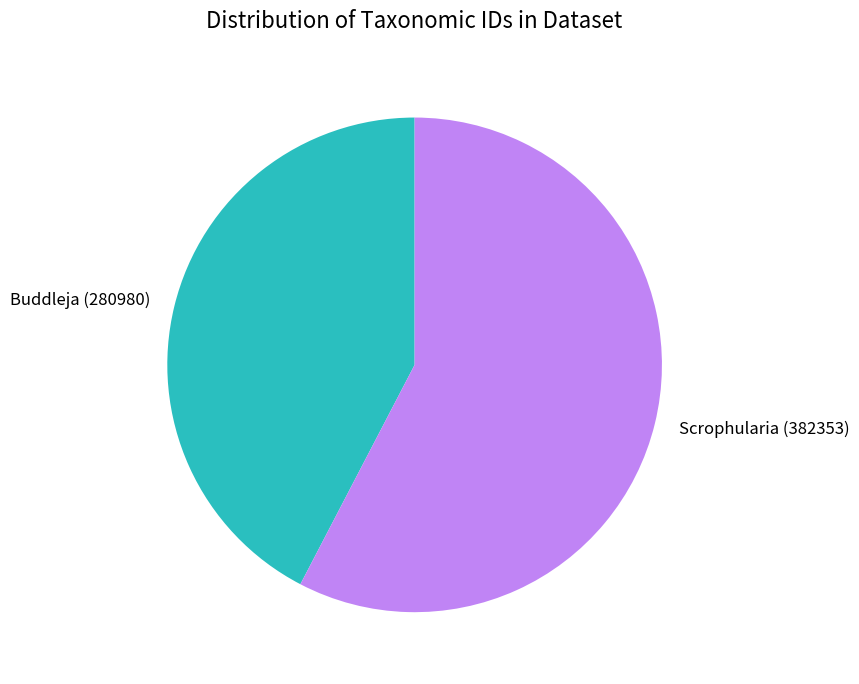

The Scrophularia (382353) slice represents 45% of the pie. True or false?

False